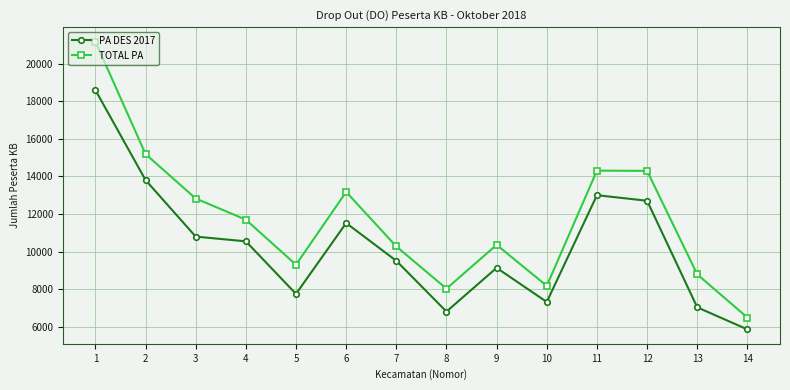

What is the difference between the maximum and minimum values in the TOTAL PA series?

14716